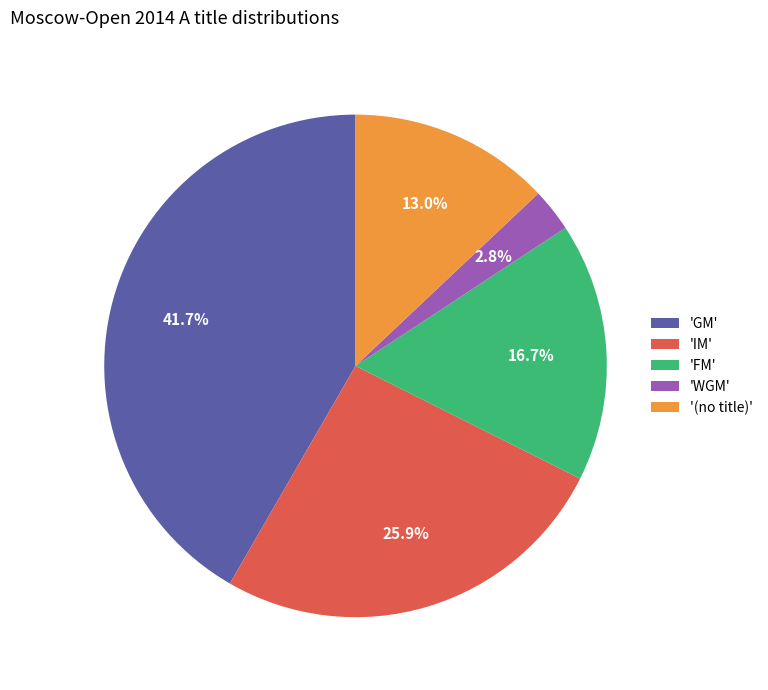

Which category has the biggest portion of the pie?

'GM'